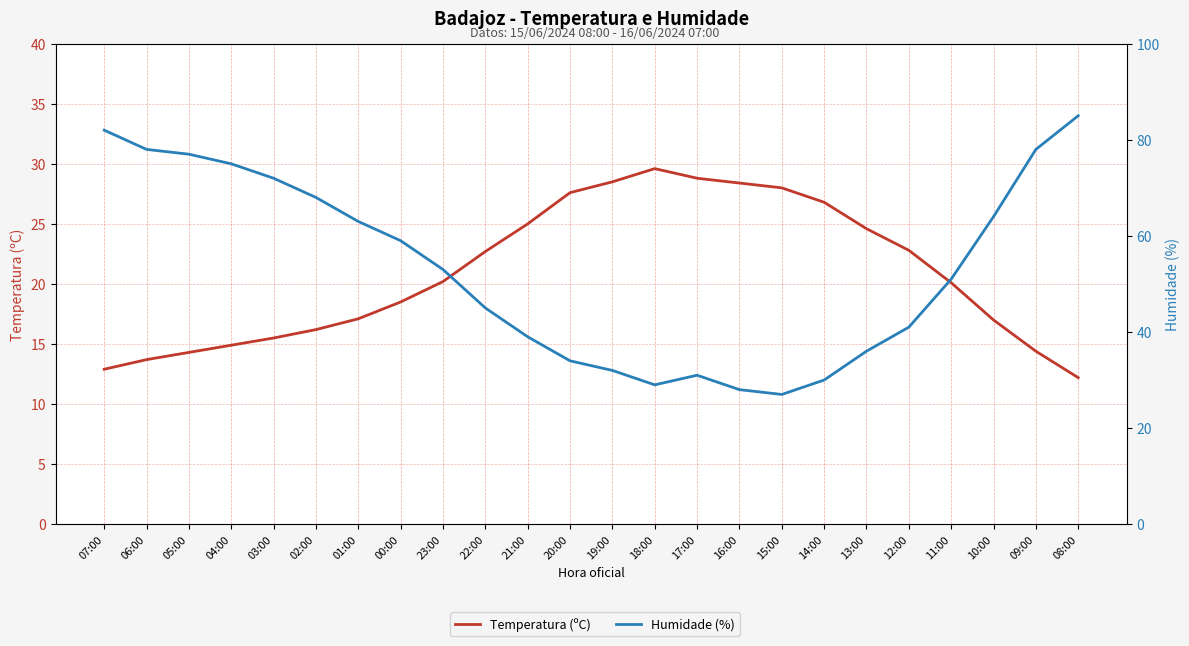

Between 13:00 and 09:00, which is larger?

13:00